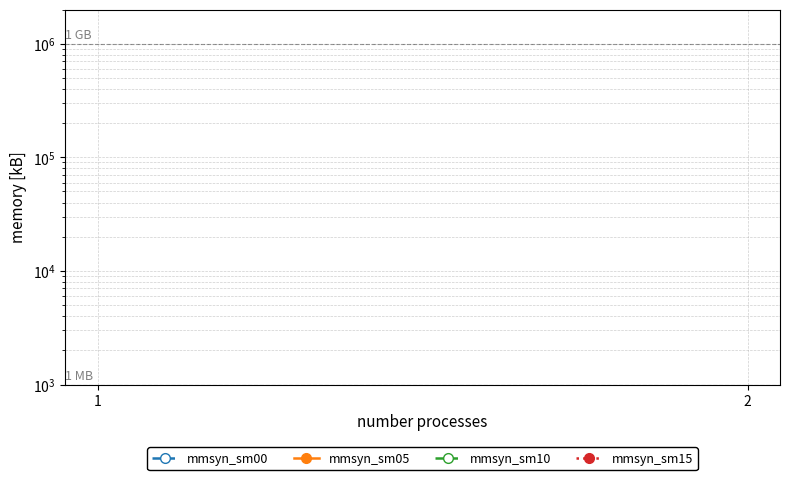

What is the value of the mmsyn_sm05 point at the 1st from the left?

101162742